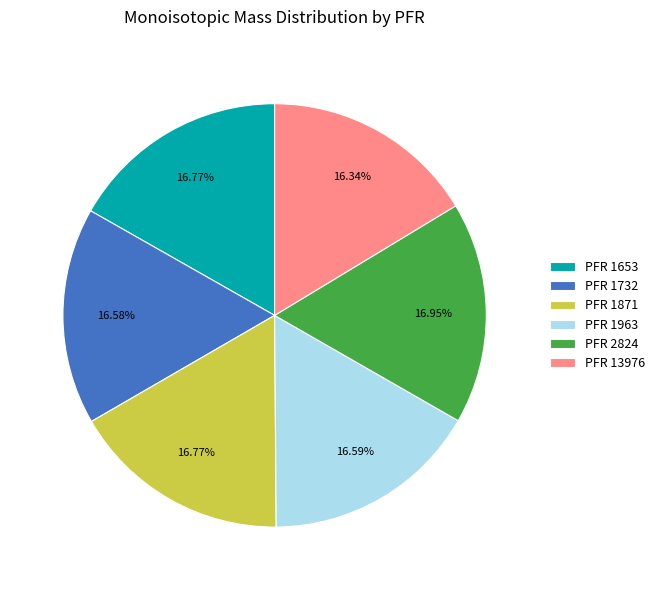

Is the sum of PFR 1963 and PFR 1732 greater than half?

No